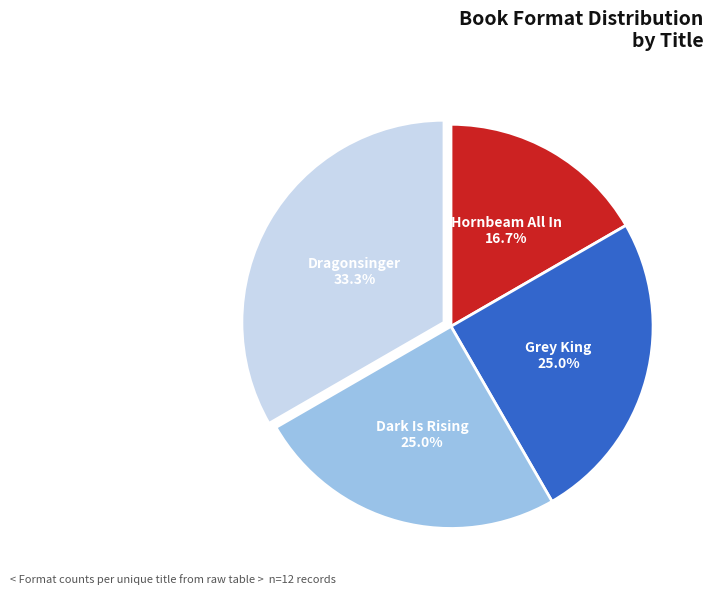

What is the largest slice in the pie chart?

Dragonsinger